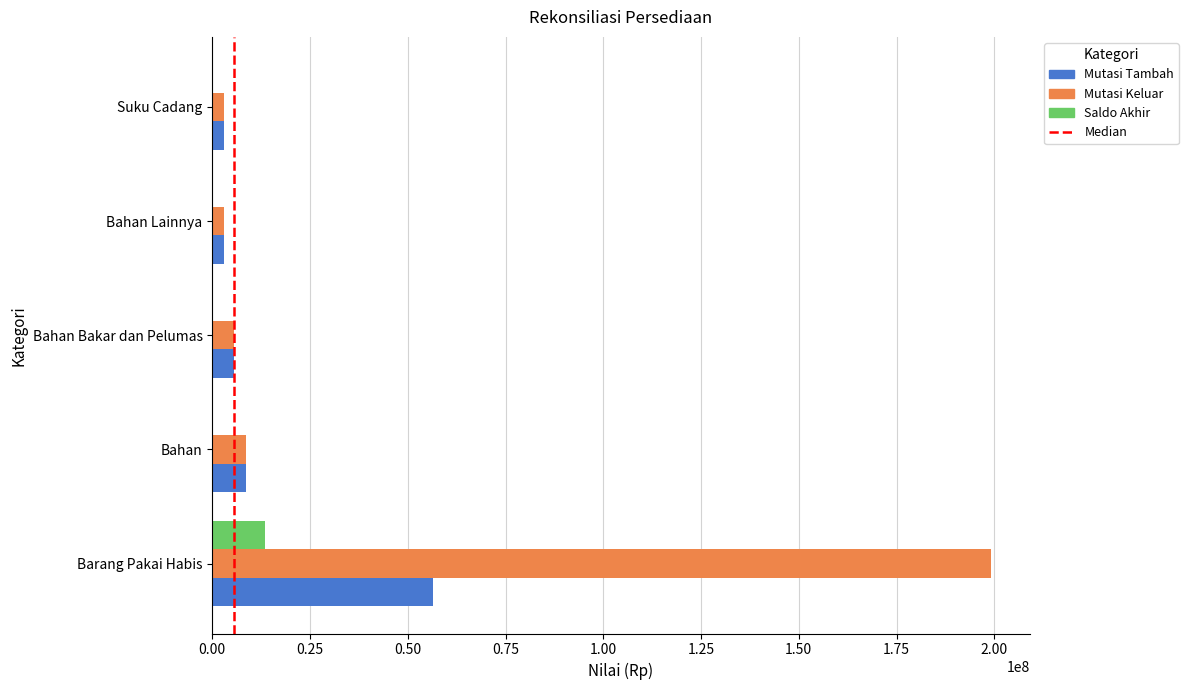

At which label is Mutasi Keluar closest to 101012674?

Bahan